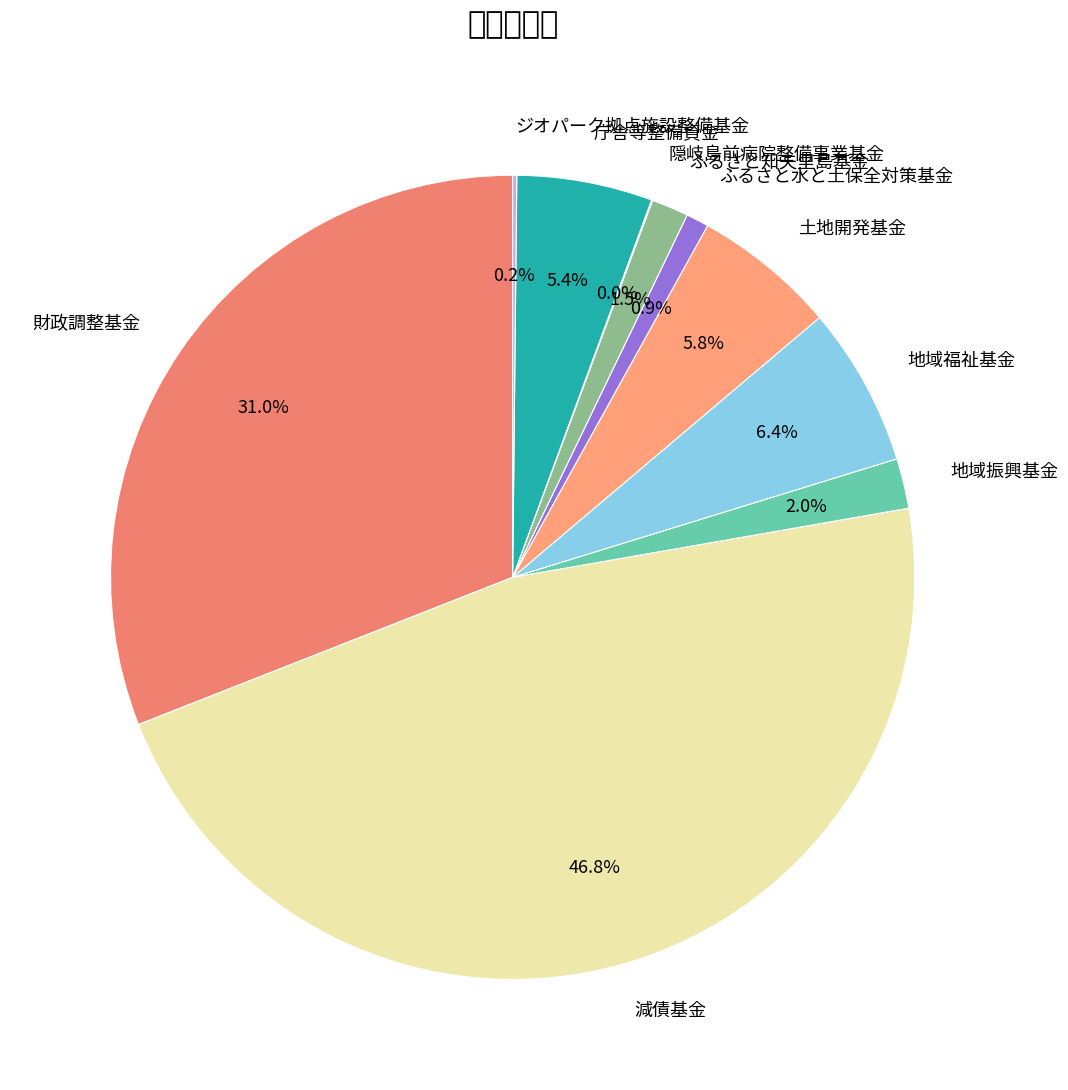

Between ジオパーク拠点施設整備基金 and 減債基金, which is larger?

減債基金